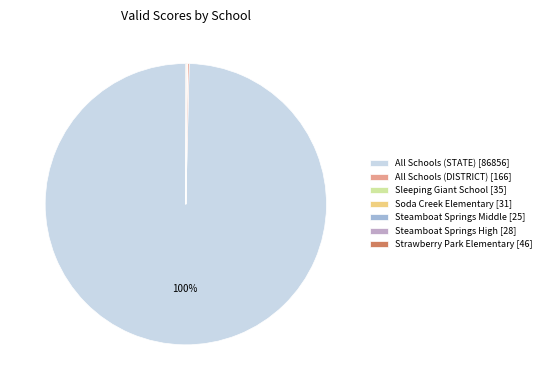

Is Steamboat Springs High [28] the majority of the pie?

No